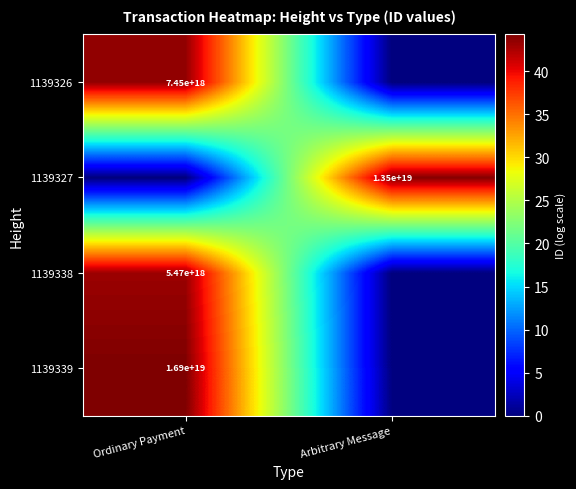

Is the value of 1139327 at Arbitrary Message greater than the value of 1139338 at Ordinary Payment?

Yes